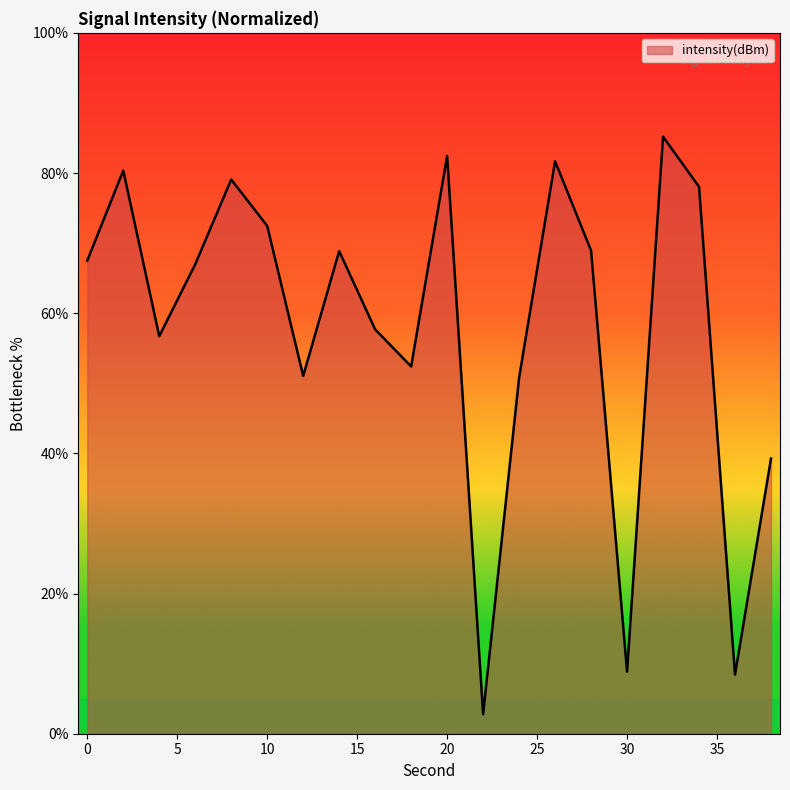

What is the minimum value shown in the chart?

2.8